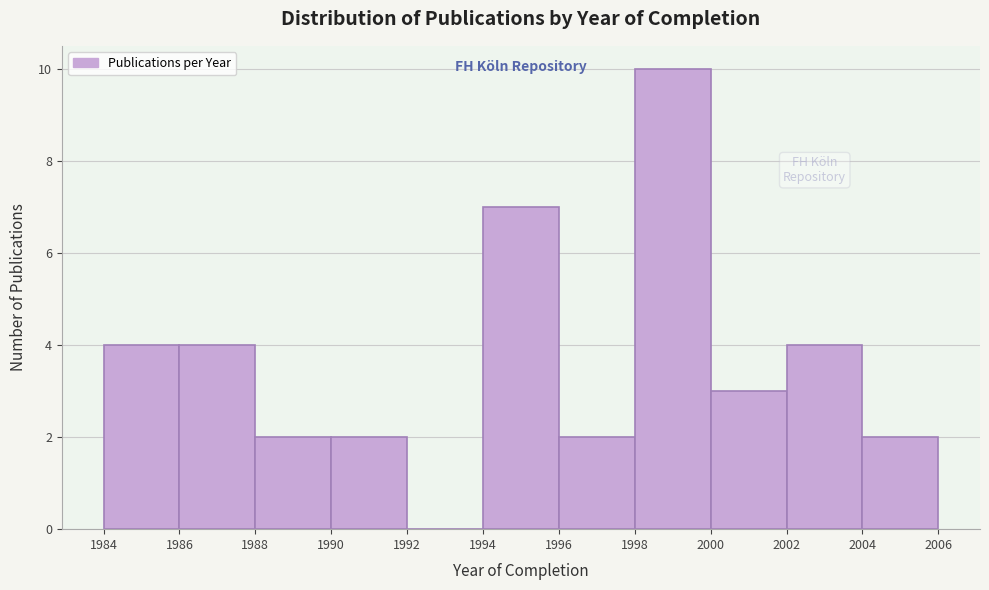

Reading left to right, list every bar in this chart as the range it spans on the x-axis followed by its height. The values are not printed on the chart, so give them approximately, as read against the axis.

1984 to 1986: 4
1986 to 1988: 4
1988 to 1990: 2
1990 to 1992: 2
1992 to 1994: 0
1994 to 1996: 7
1996 to 1998: 2
1998 to 2000: 10
2000 to 2002: 3
2002 to 2004: 4
2004 to 2006: 2